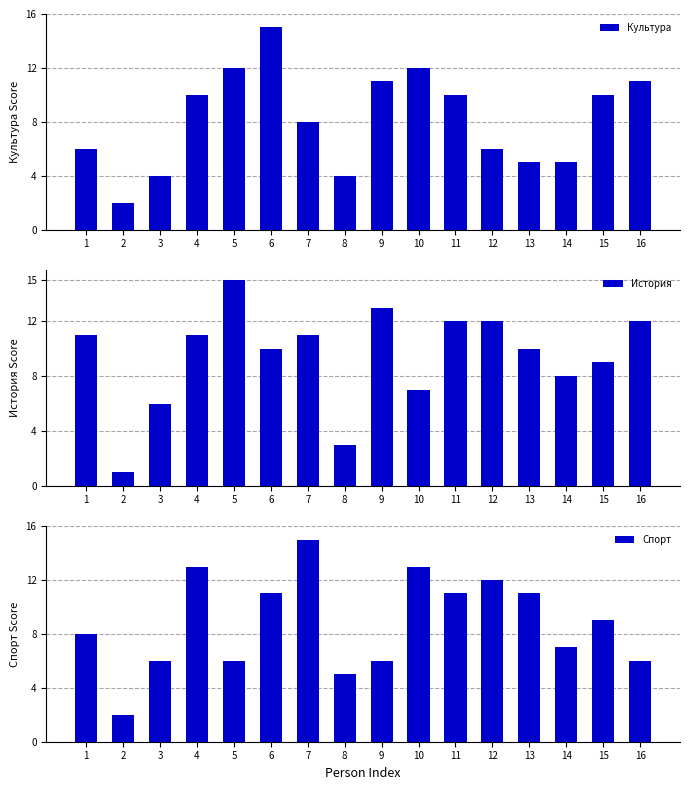

What is the average value of the История series?

9